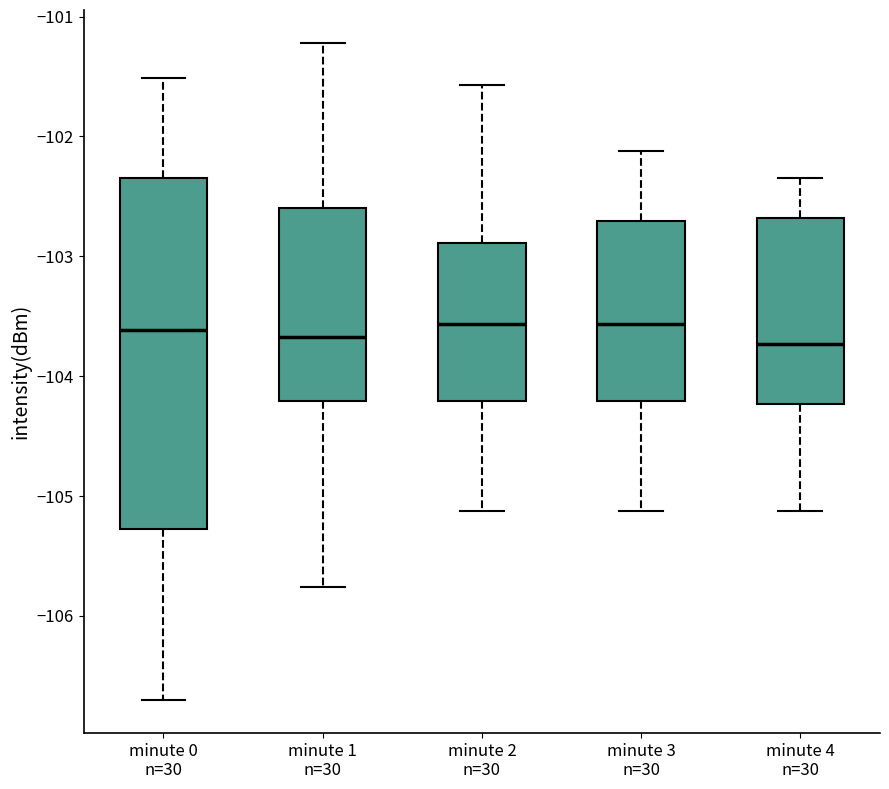

Reading left to right, transcribe this box plot: for each box, give where its median line is, the range the box spans, and where its two whiskers end, as read against the y-axis. The values are not printed on the chart, so give them approximately, as read against the axis.

minute 0 n=30: median -103.6, box -105.3 to -102.3, whiskers -106.7 to -101.5
minute 1 n=30: median -103.7, box -104.2 to -102.6, whiskers -105.8 to -101.2
minute 2 n=30: median -103.6, box -104.2 to -102.9, whiskers -105.1 to -101.6
minute 3 n=30: median -103.6, box -104.2 to -102.7, whiskers -105.1 to -102.1
minute 4 n=30: median -103.7, box -104.2 to -102.7, whiskers -105.1 to -102.3